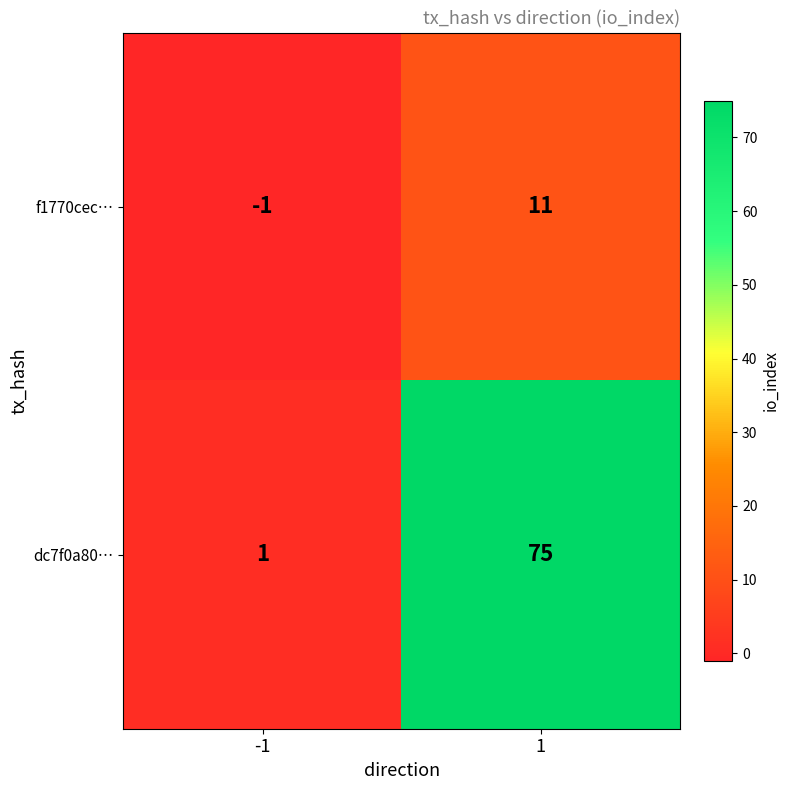

What is the total value across all series at 1?

86